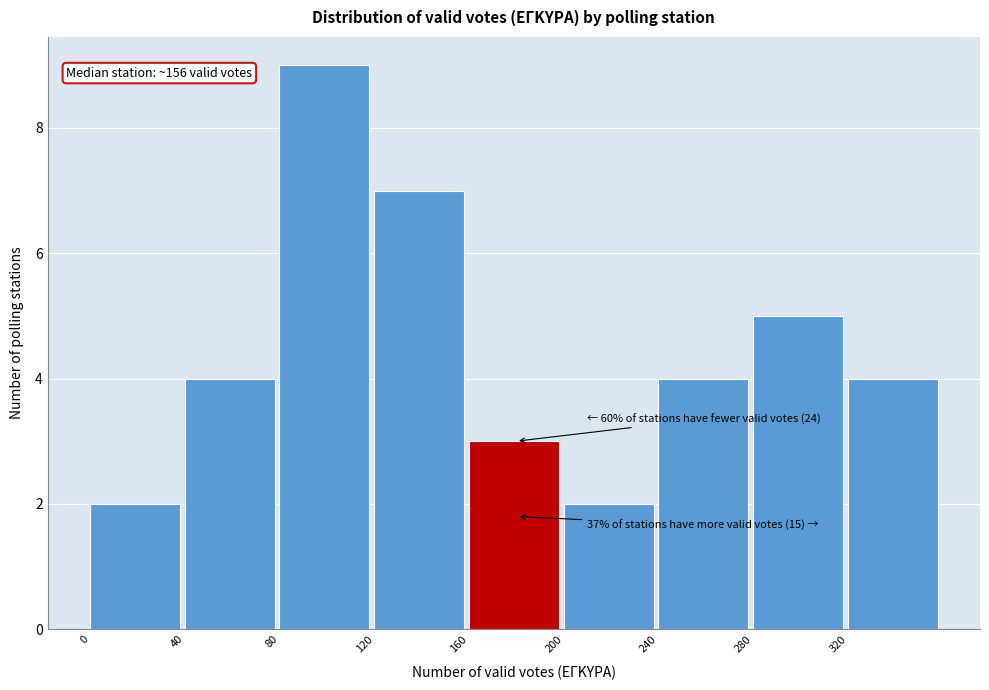

Over which range of the x-axis is the bar tallest?

80 to 120